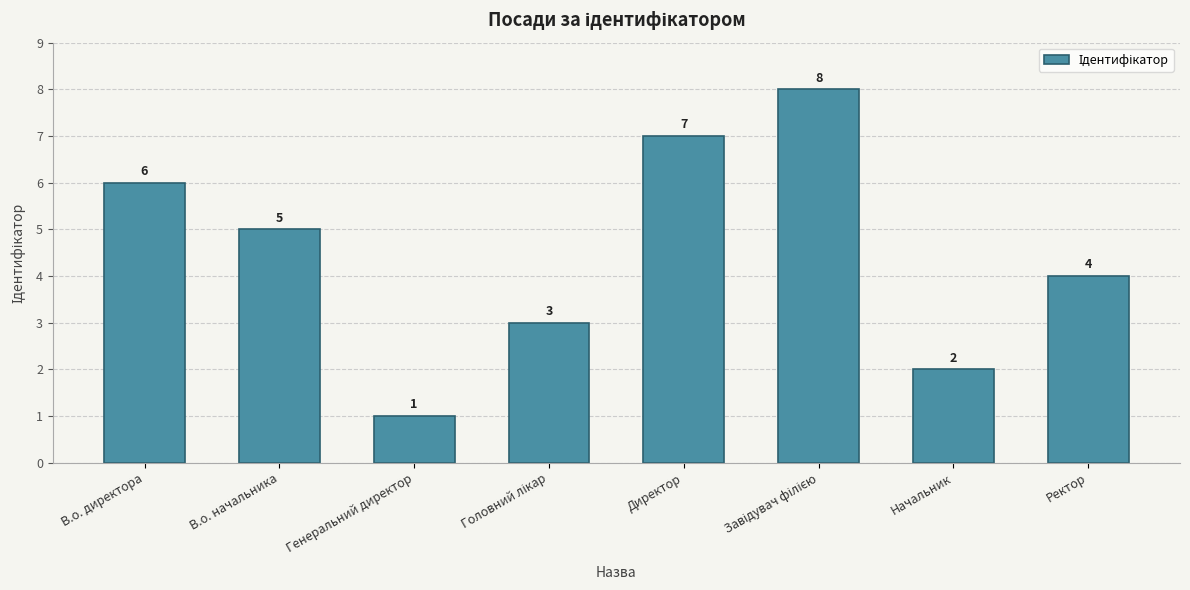

The chart shows a value of 2 at Начальник. True or false?

True